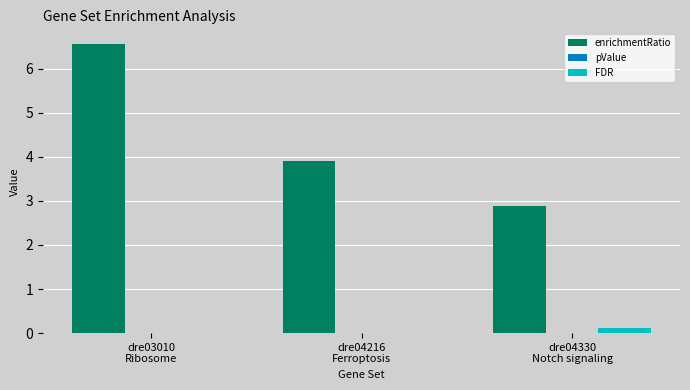

Which label corresponds to the largest value in the chart?

dre03010
Ribosome